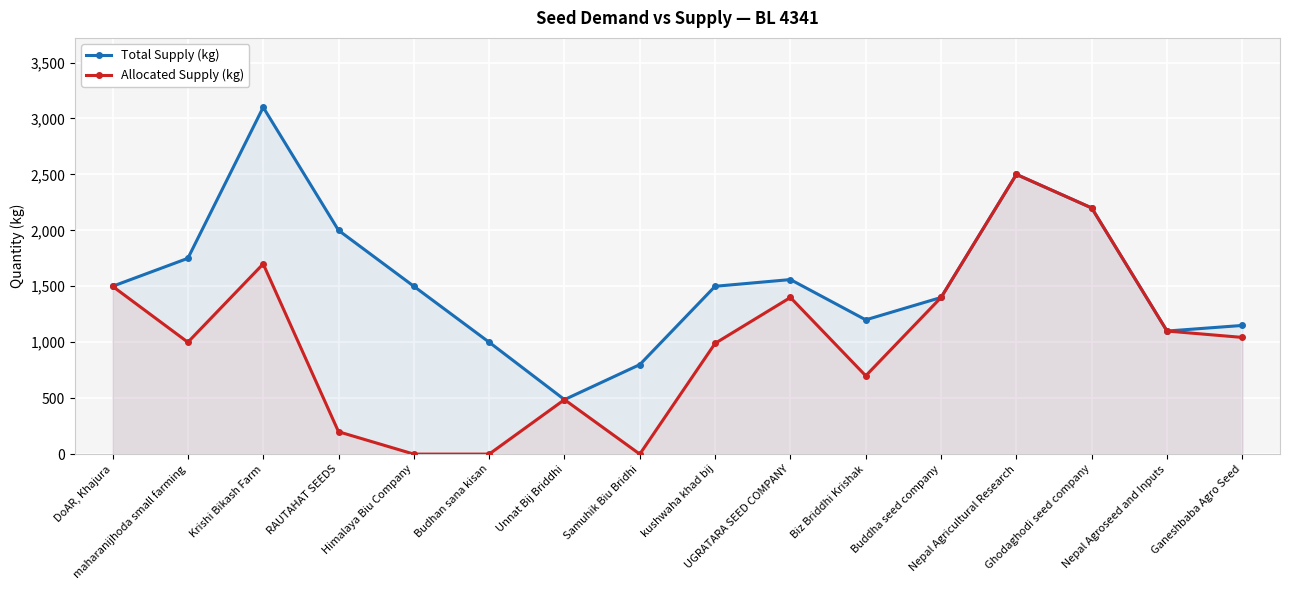

What is the label of the 6th point from the left?

Budhan sana kisan